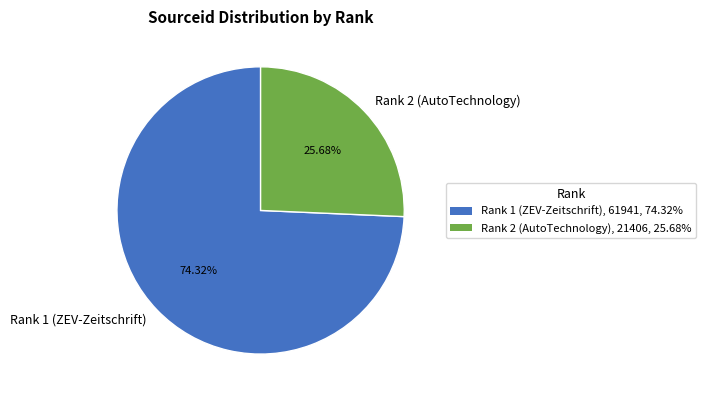

How many segments does this pie chart have?

2